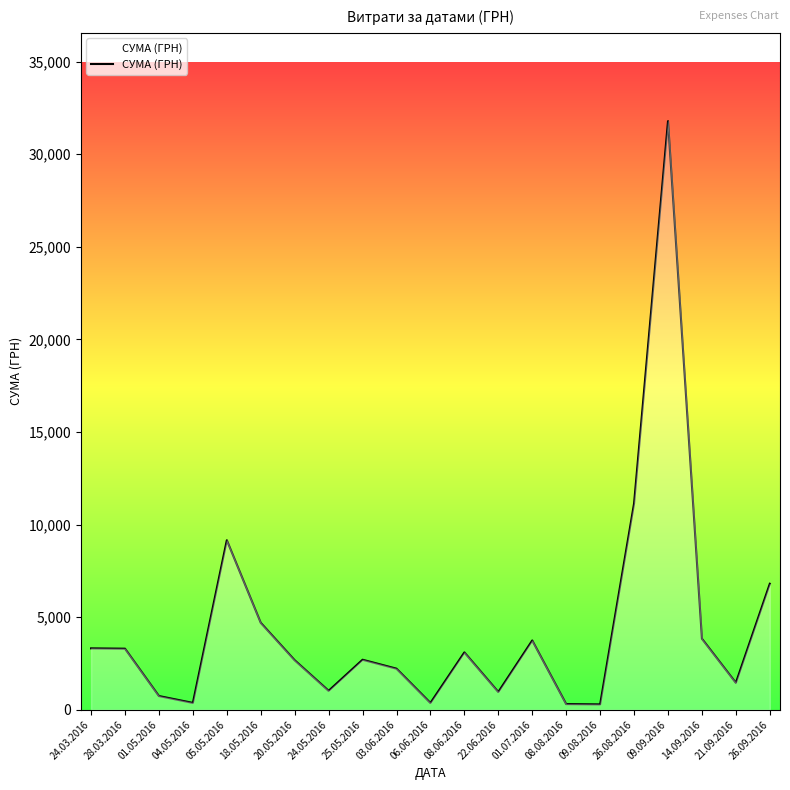

Between 08.06.2016 and 09.08.2016, which is larger?

08.06.2016